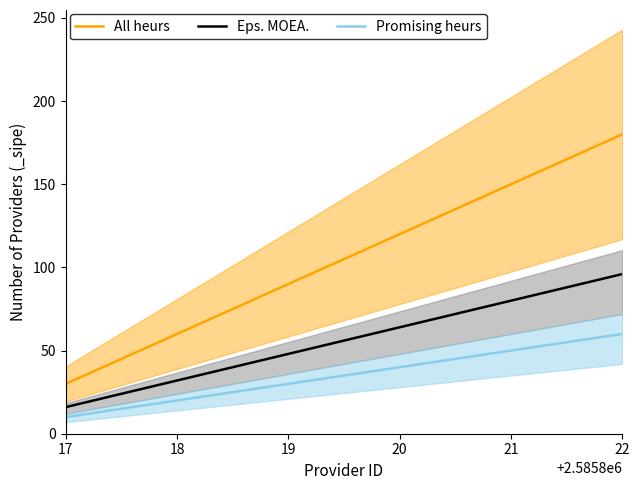

Is the value of All heurs at 21 greater than the value of Eps. MOEA. at 21?

Yes